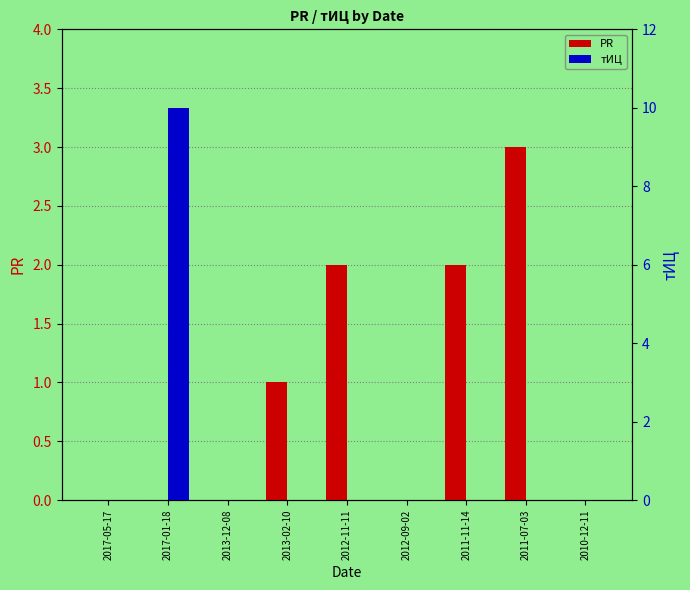

Which series has the largest range (max minus min)?

тИЦ